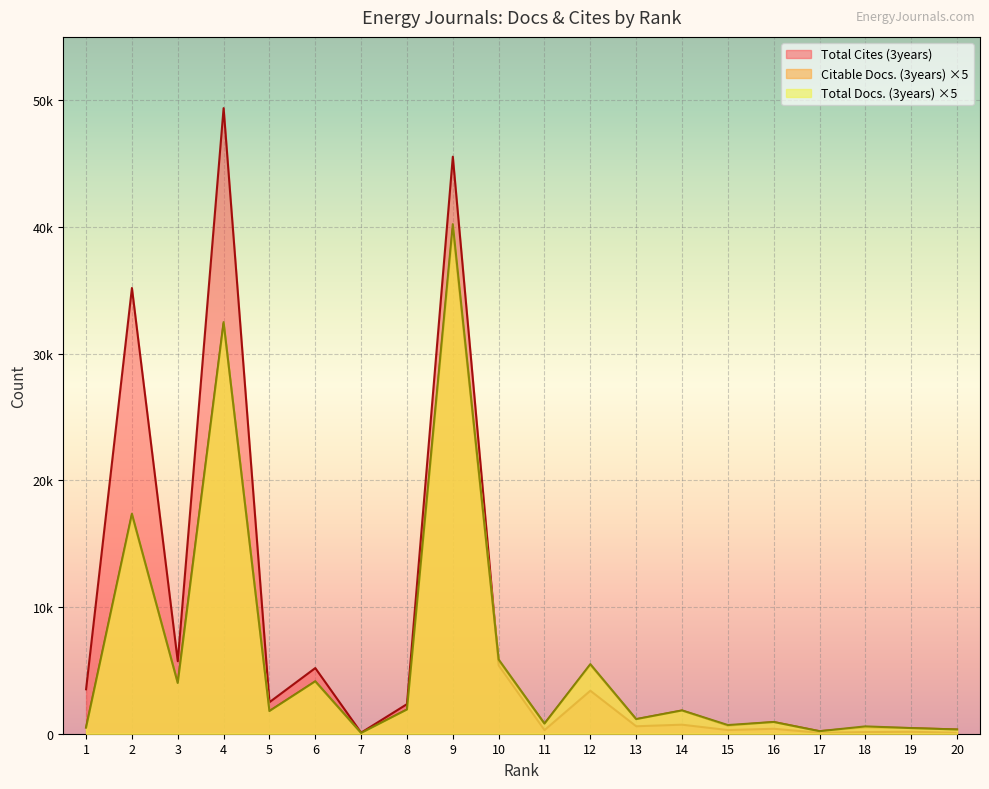

In Citable Docs. (3years), how many points are lower than both neighbors (excluding endpoints)?

7